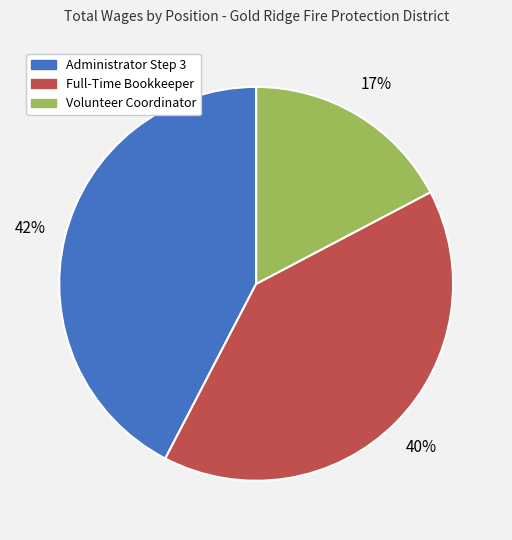

To the nearest percent, what is the combined percentage of Volunteer Coordinator and Administrator Step 3?

60%